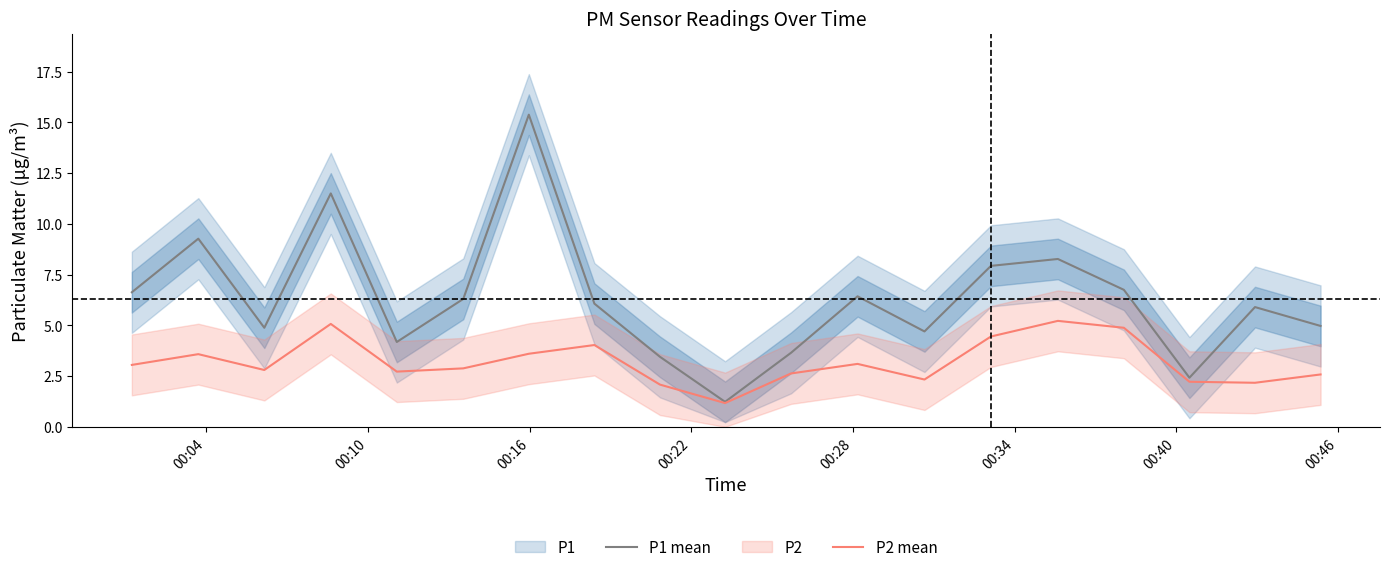

What is the highest value of the P1 mean series?

15.4